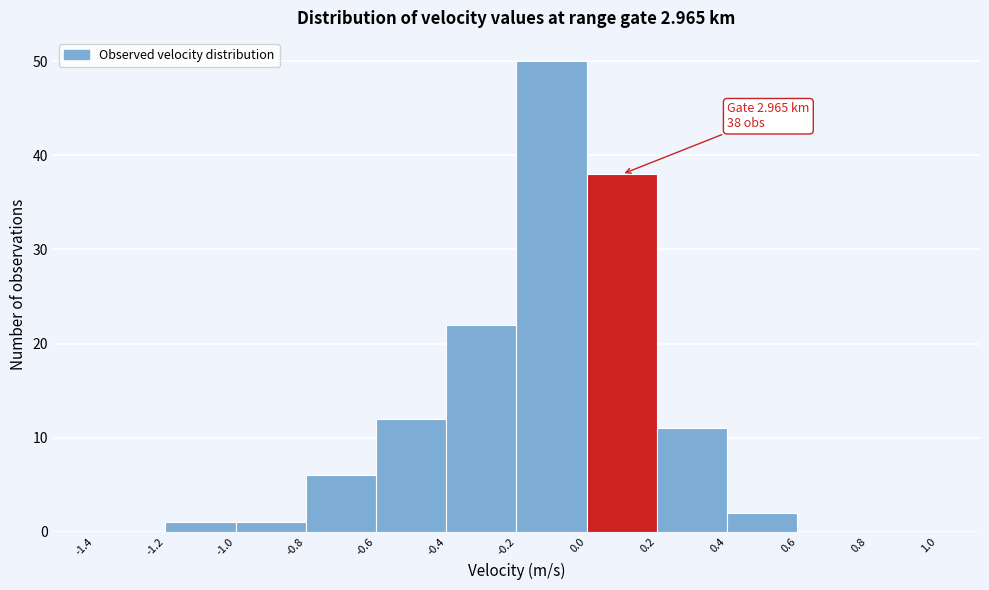

Which range on the x-axis has the tallest bar?

-0.2 to 0.0